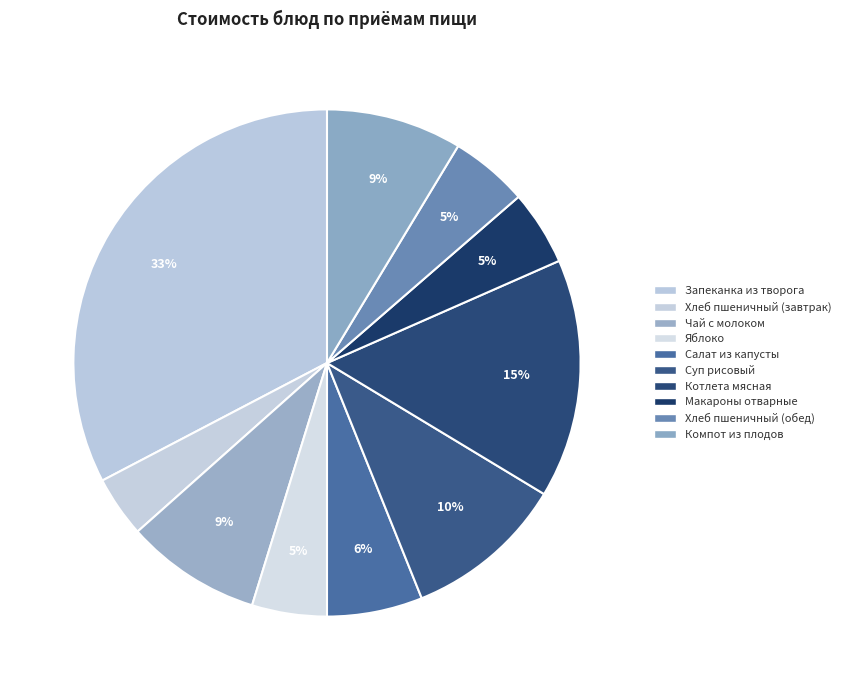

What percentage is the Компот из плодов slice, to the nearest percent?

9%